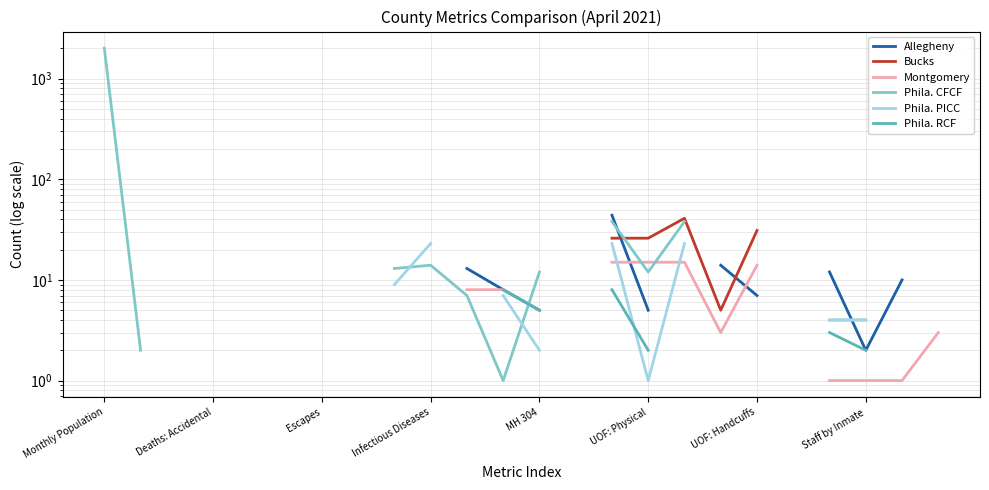

What is the value of the Phila. RCF point at the 21st from the left?

3.0